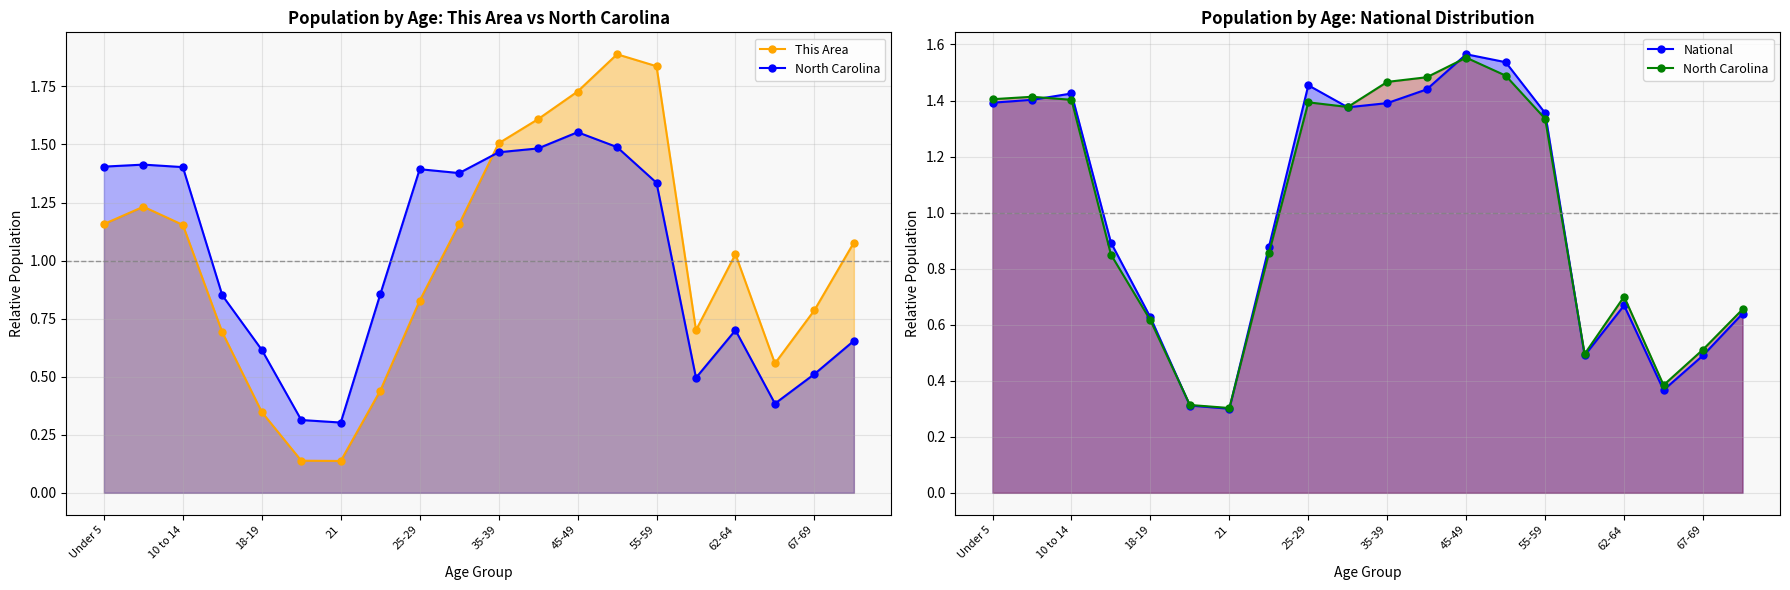

In National, how many points are higher than both neighbors (excluding endpoints)?

4